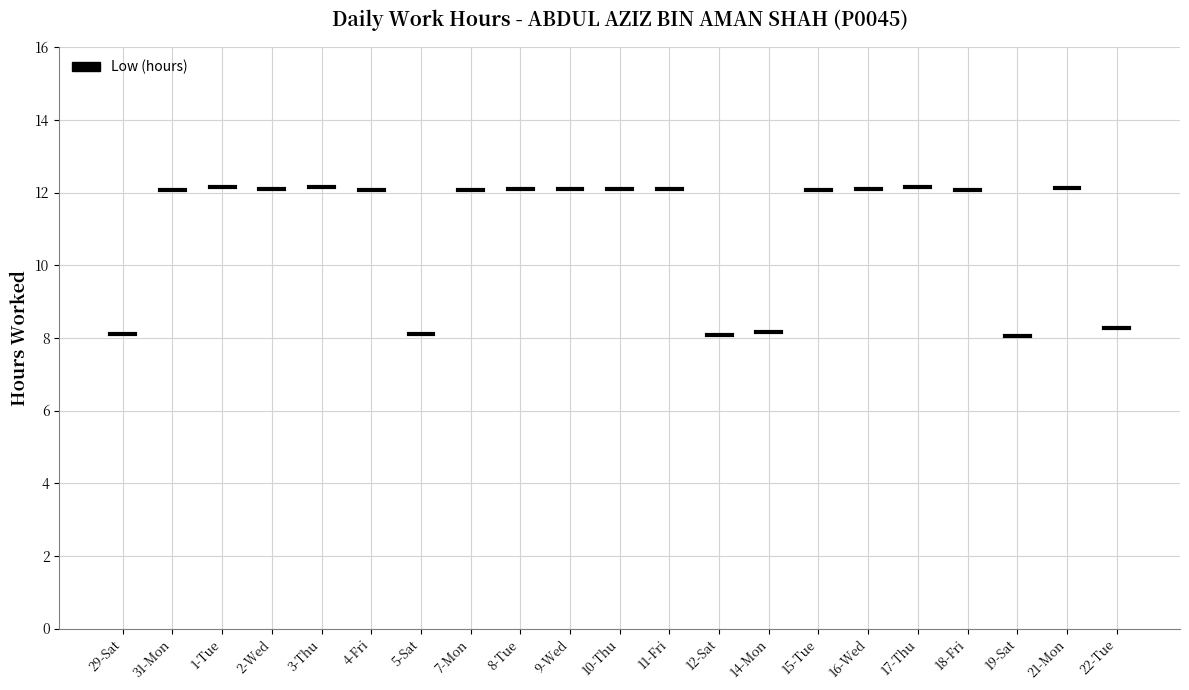

What is the change in value from 3-Thu to 8-Tue?

-0.1